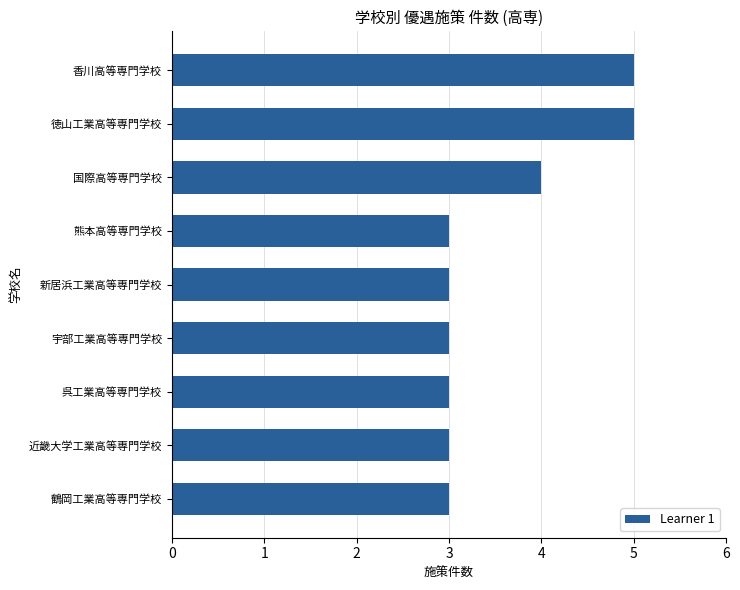

What is the minimum value shown in the chart?

3